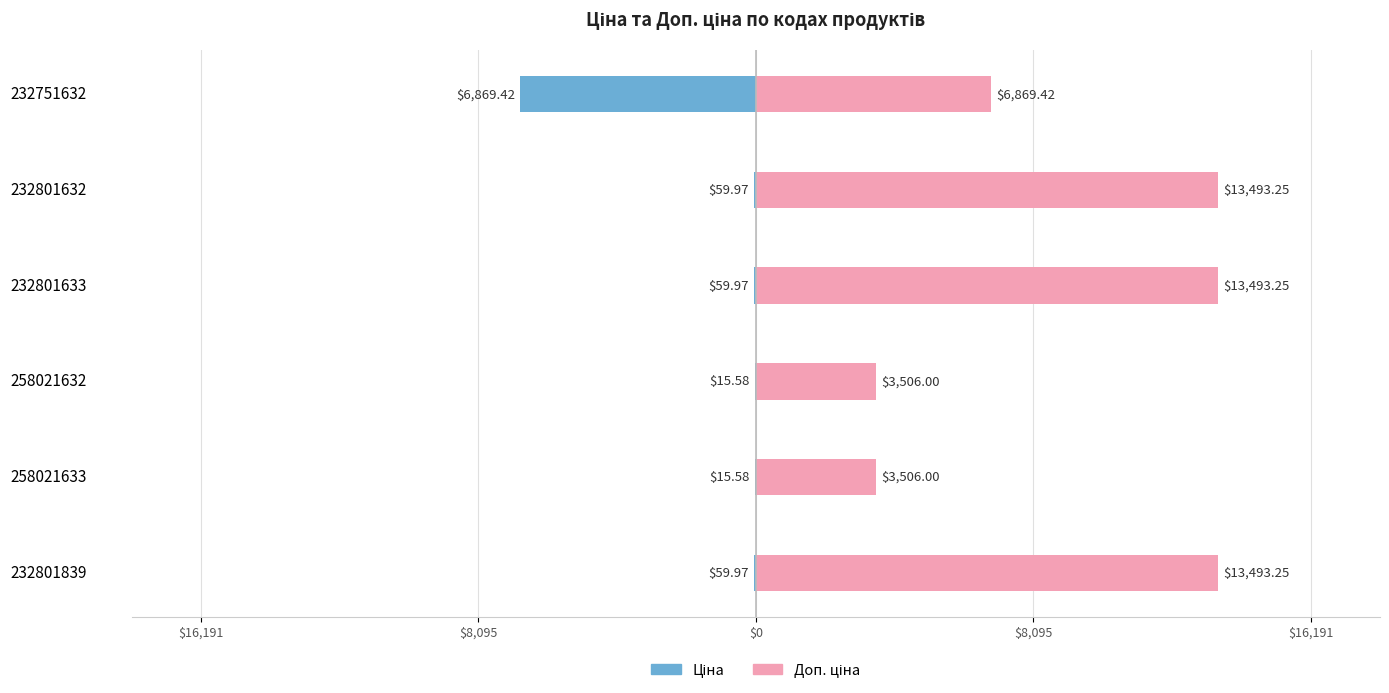

Which series has the largest total across all categories?

Доп. ціна